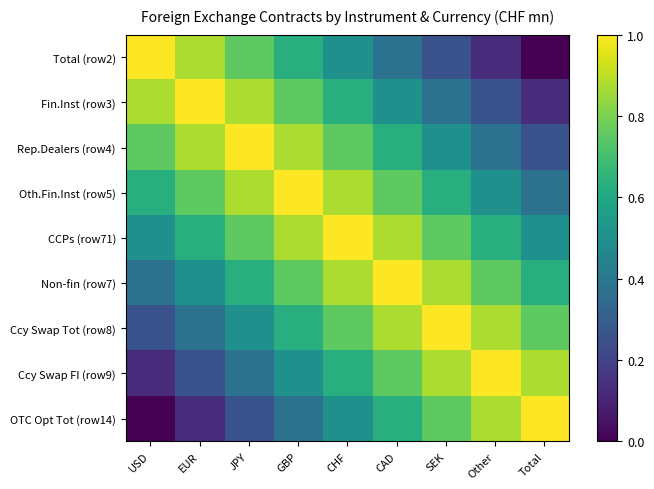

At USD, list the series in order from largest to smallest.

Total (row2), Fin.Inst (row3), Rep.Dealers (row4), Oth.Fin.Inst (row5), CCPs (row71), Non-fin (row7), Ccy Swap Tot (row8), Ccy Swap FI (row9), OTC Opt Tot (row14)